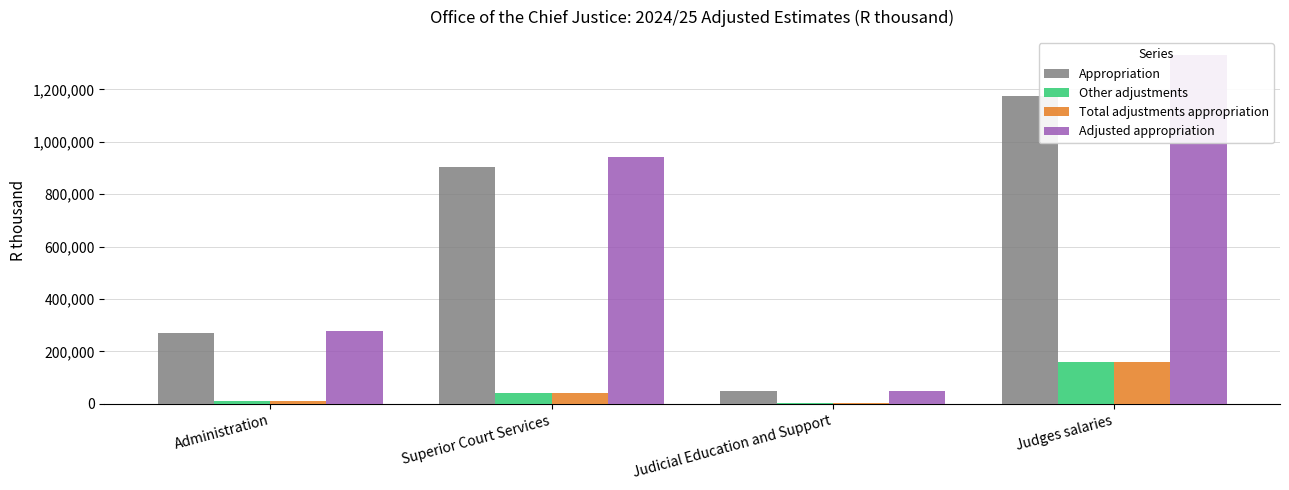

Where does the Appropriation series first go above 904035?

Judges salaries